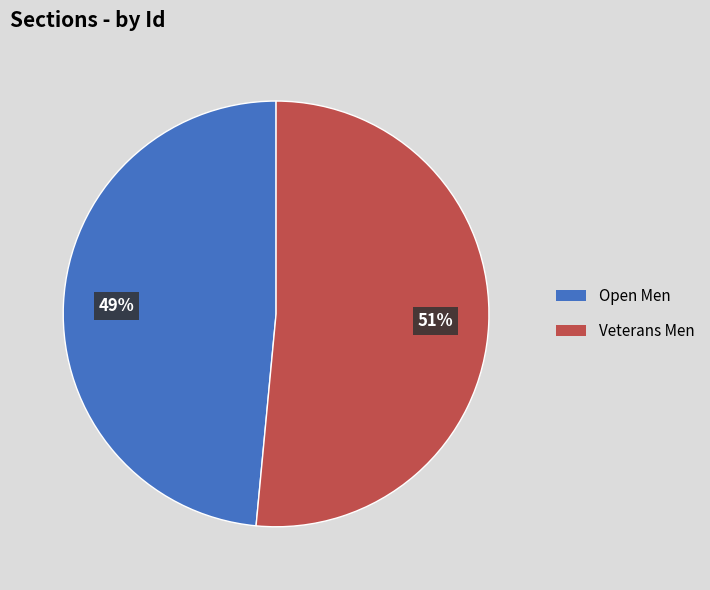

To the nearest percent, what is the combined percentage of Open Men and Veterans Men?

100%